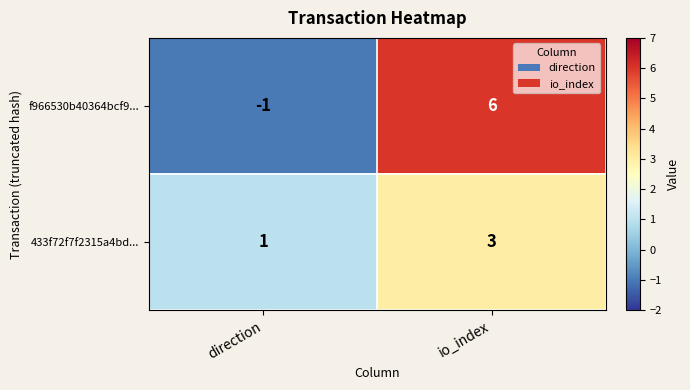

What is the highest value of the 433f72f7f2315a4bd... series?

3